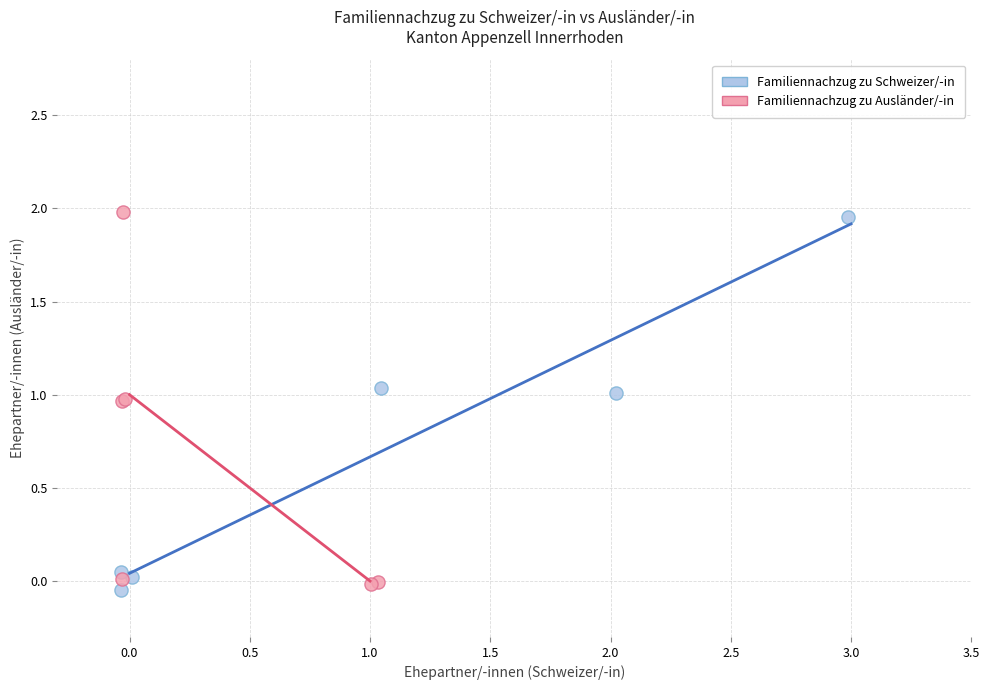

What are all the series names shown in the legend?

Familiennachzug zu Schweizer/-in, Familiennachzug zu Ausländer/-in